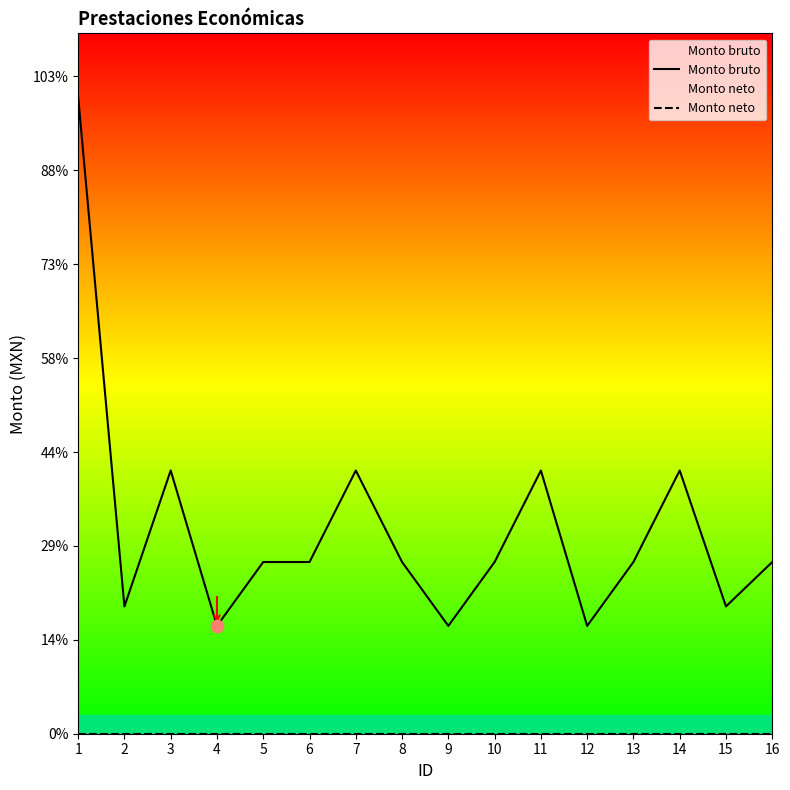

Which series has the largest total across all categories?

Monto bruto